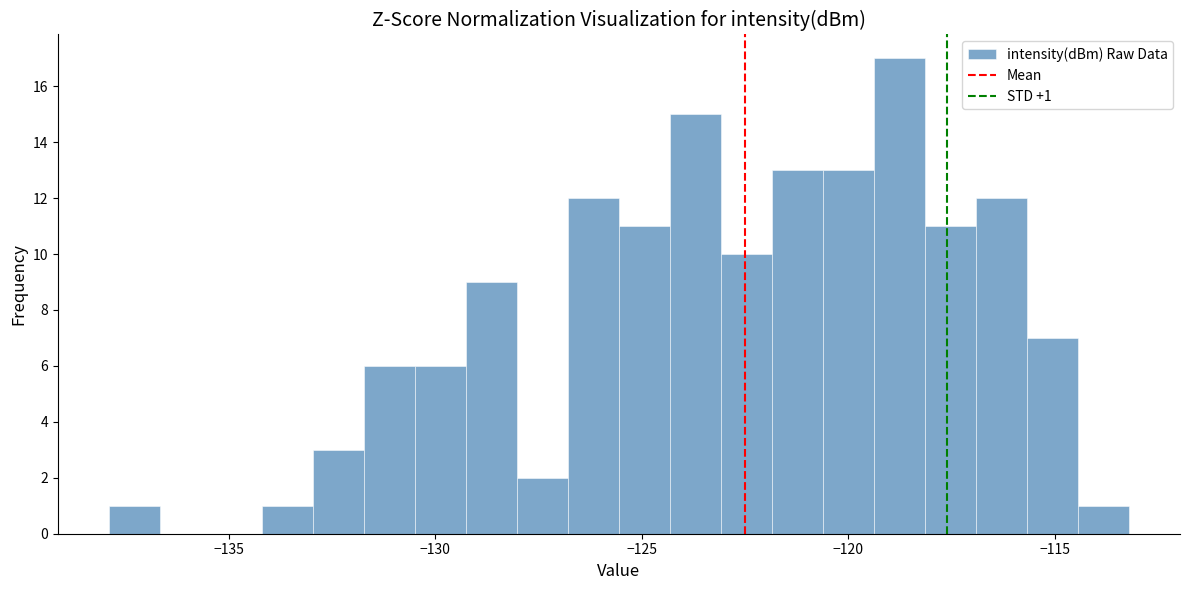

Read against the x-axis, roughly where is the centre of the tallest bar?

-119.0